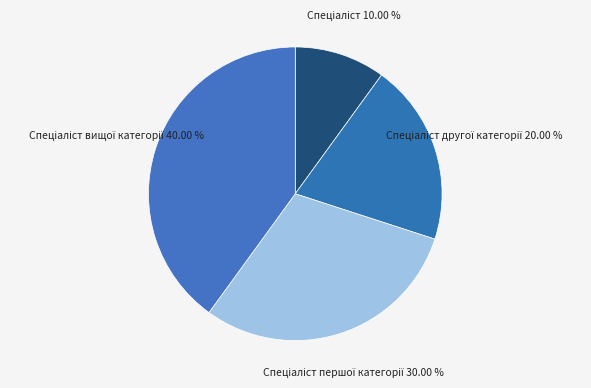

Does any single category account for the majority?

No